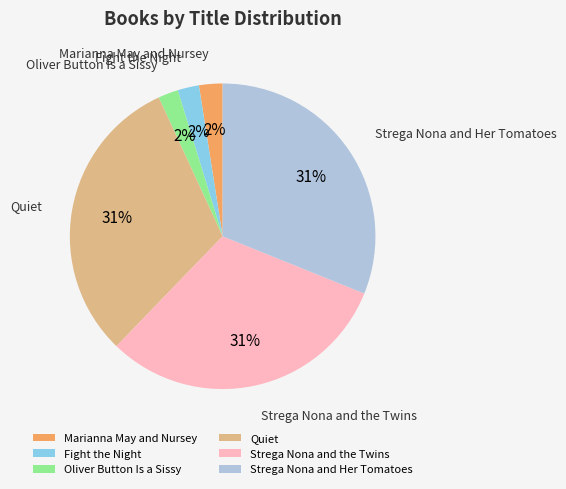

Is it true that Strega Nona and the Twins is 31% of the pie?

True